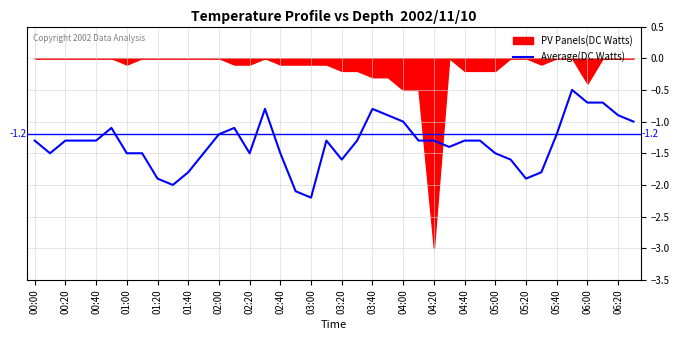

At which label does Average(DC Watts) reach its minimum?

03:00